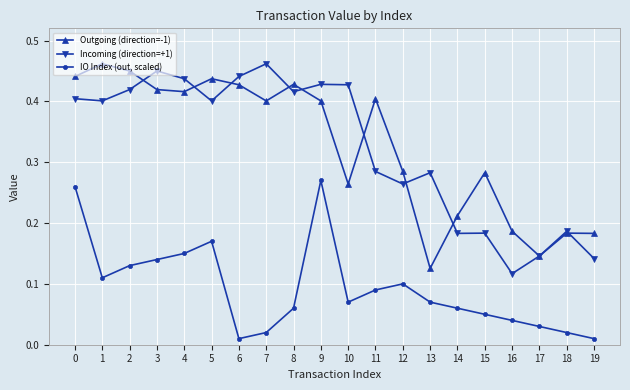

True or false: IO Index (out, scaled) and Outgoing (direction=-1) cross at least once.

False